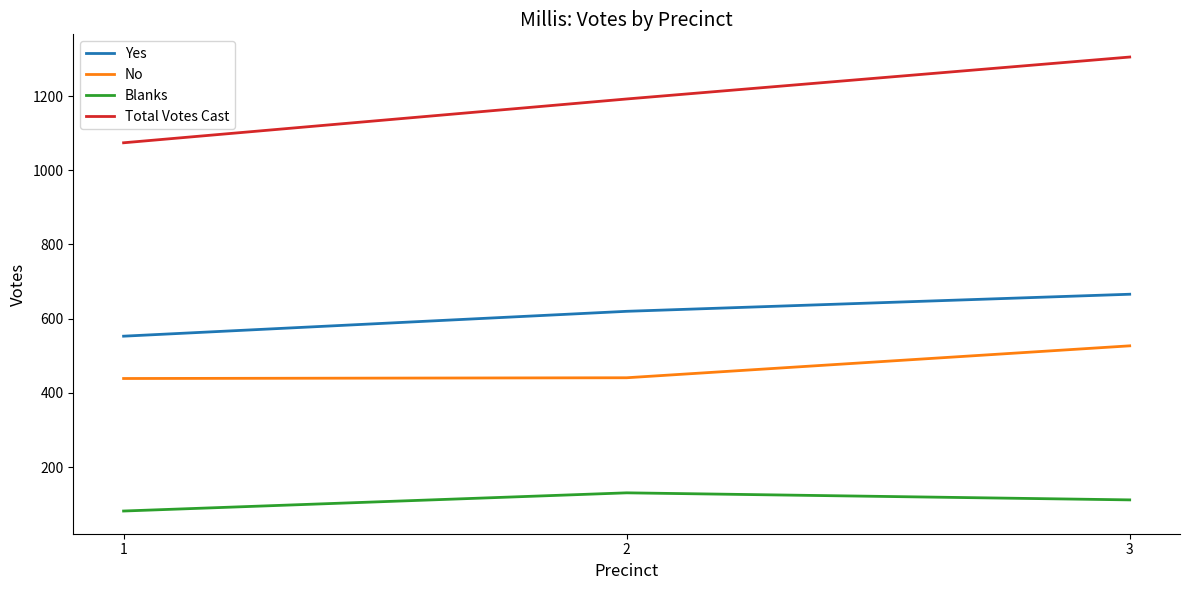

How many Yes values are between 553 and 666?

3